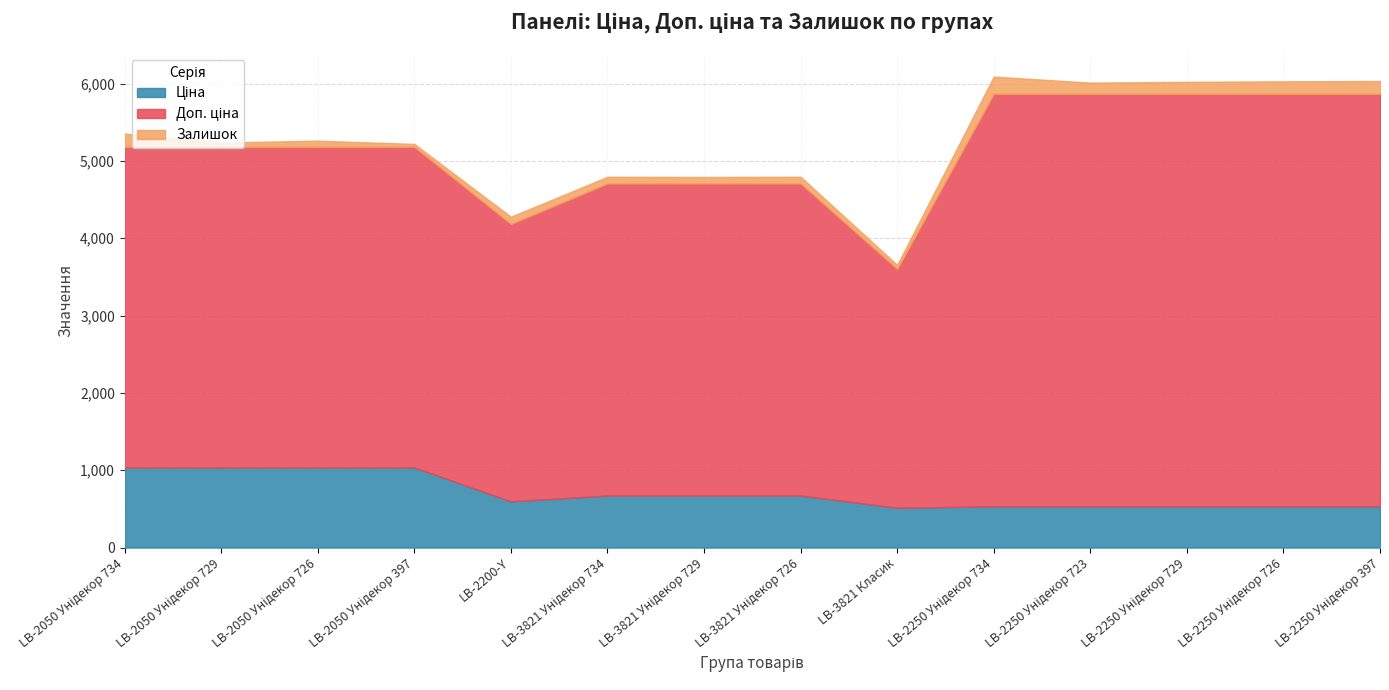

Reading left to right, extract all data points from this chart.

Ціна: LB-2050 Унідекор 734=1036.5	LB-2050 Унідекор 729=1036.5	LB-2050 Унідекор 726=1036.5	LB-2050 Унідекор 397=1036.5	LB-2200-Y=597.8	LB-3821 Унідекор 734=672.7	LB-3821 Унідекор 729=672.7	LB-3821 Унідекор 726=672.7	LB-3821 Класик=514.7	LB-2250 Унідекор 734=533.5	LB-2250 Унідекор 723=533.5	LB-2250 Унідекор 729=533.5	LB-2250 Унідекор 726=533.5	LB-2250 Унідекор 397=533.5
Доп. ціна: LB-2050 Унідекор 734=4145.9	LB-2050 Унідекор 729=4145.9	LB-2050 Унідекор 726=4145.9	LB-2050 Унідекор 397=4145.9	LB-2200-Y=3586.7	LB-3821 Унідекор 734=4036.0	LB-3821 Унідекор 729=4036.0	LB-3821 Унідекор 726=4036.0	LB-3821 Класик=3088.4	LB-2250 Унідекор 734=5334.5	LB-2250 Унідекор 723=5334.5	LB-2250 Унідекор 729=5334.5	LB-2250 Унідекор 726=5334.5	LB-2250 Унідекор 397=5334.5
Залишок: LB-2050 Унідекор 734=171.0	LB-2050 Унідекор 729=56.0	LB-2050 Унідекор 726=80.0	LB-2050 Унідекор 397=38.0	LB-2200-Y=94.0	LB-3821 Унідекор 734=87.0	LB-3821 Унідекор 729=84.0	LB-3821 Унідекор 726=87.0	LB-3821 Класик=53.0	LB-2250 Унідекор 734=223.0	LB-2250 Унідекор 723=145.0	LB-2250 Унідекор 729=155.0	LB-2250 Унідекор 726=162.0	LB-2250 Унідекор 397=166.0